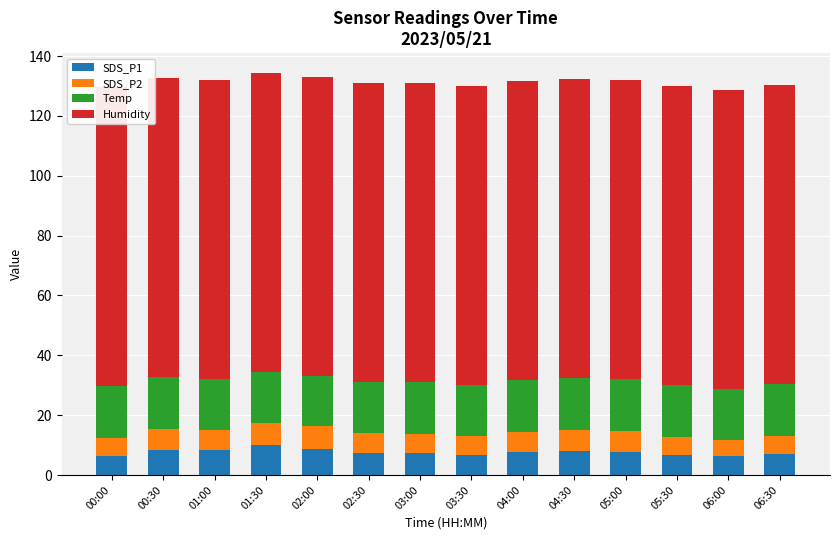

Which series changed the most between 00:00 and 00:30?

SDS_P1